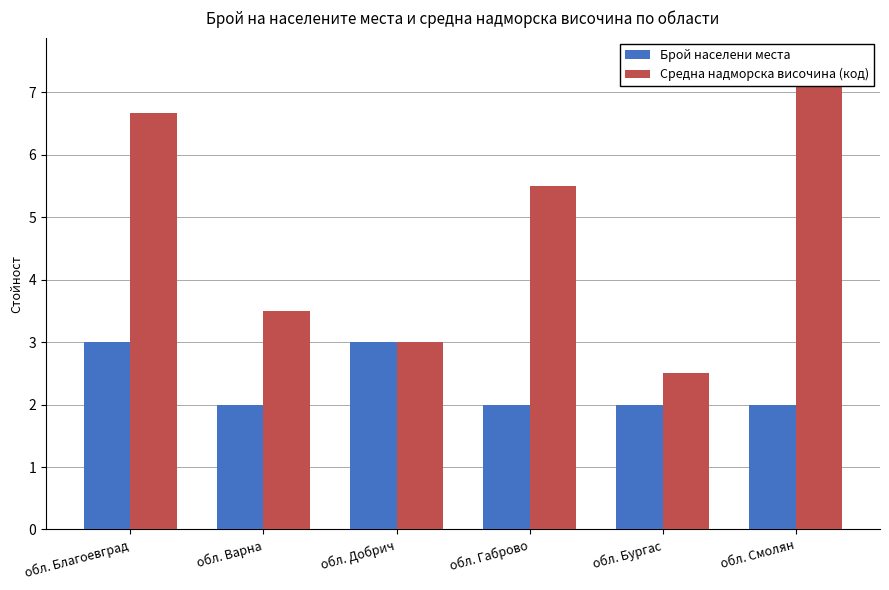

What is the label of the 3rd bar from the right?

обл. Габрово